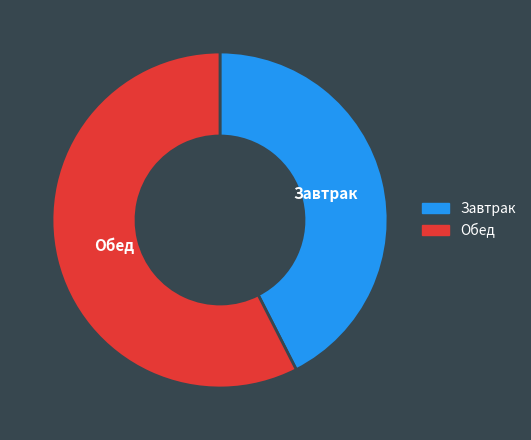

Is the sum of Обед and Завтрак greater than half?

Yes